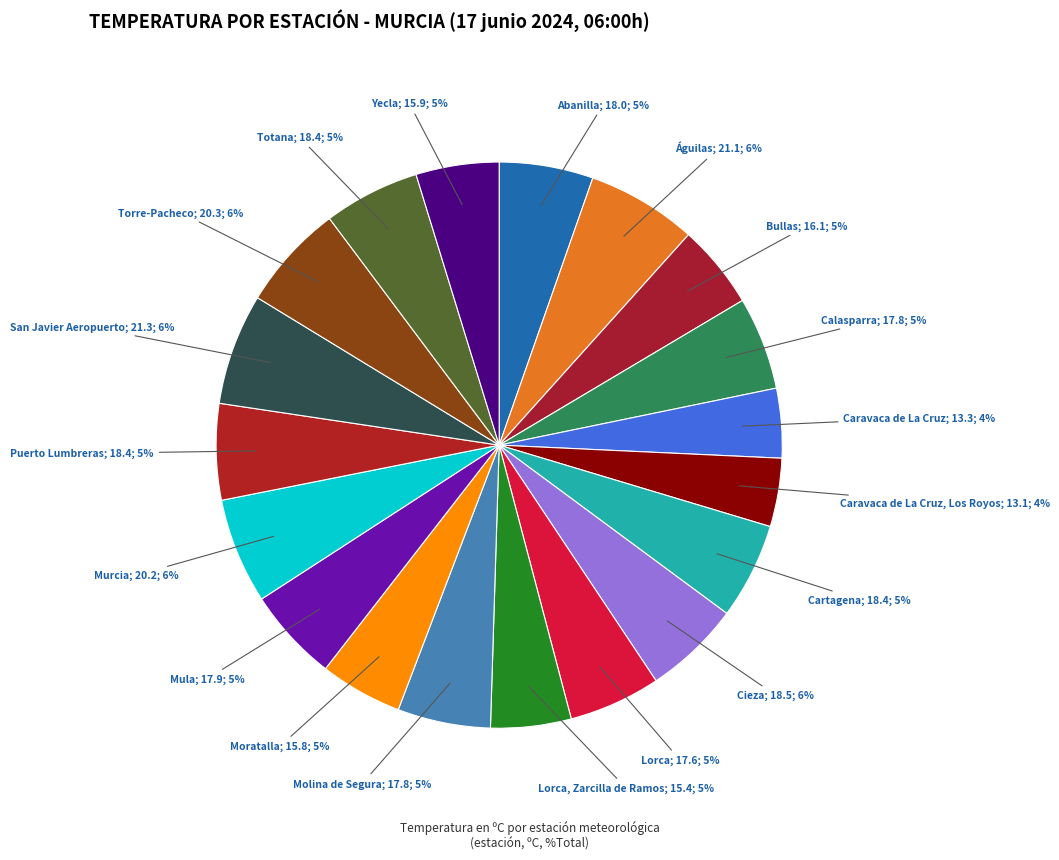

Count the number of slices in the pie.

19